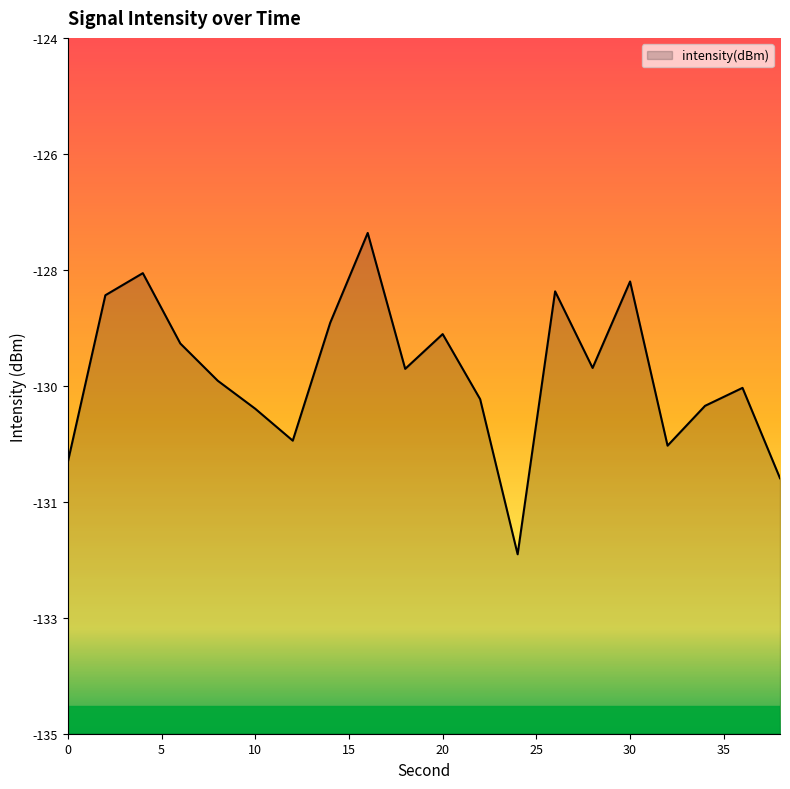

Which has a higher value, 26 or 30?

30